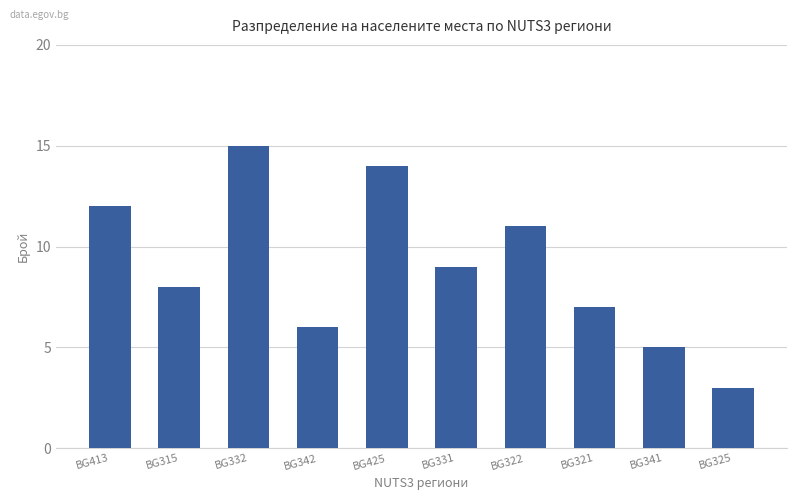

Are the bars horizontal?

No